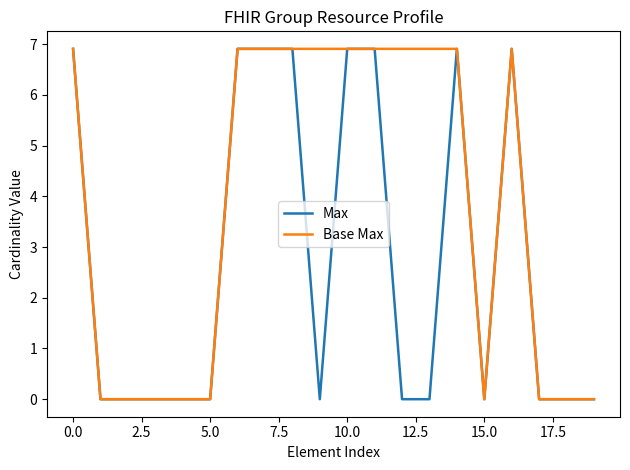

What is the difference between the maximum and minimum values in the Base Max series?

6.9